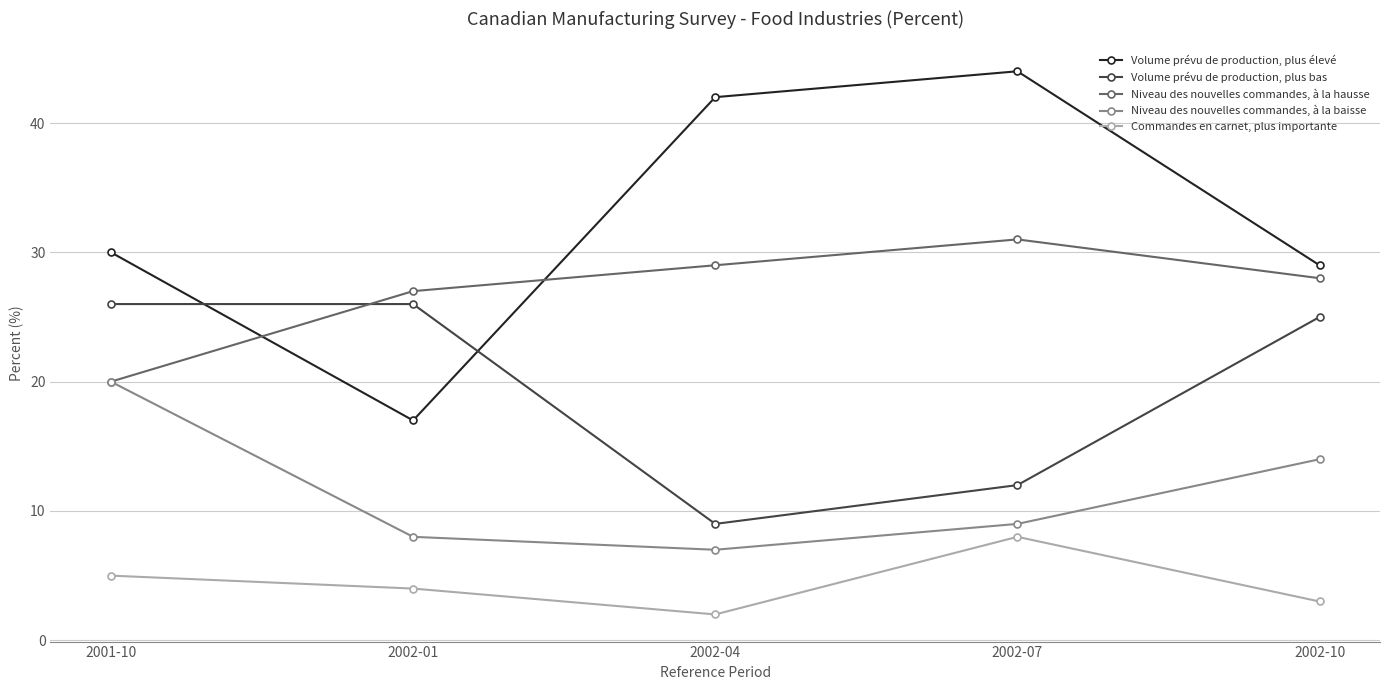

The value of Volume prévu de production, plus élevé at 2002-04 is 56. True or false?

False